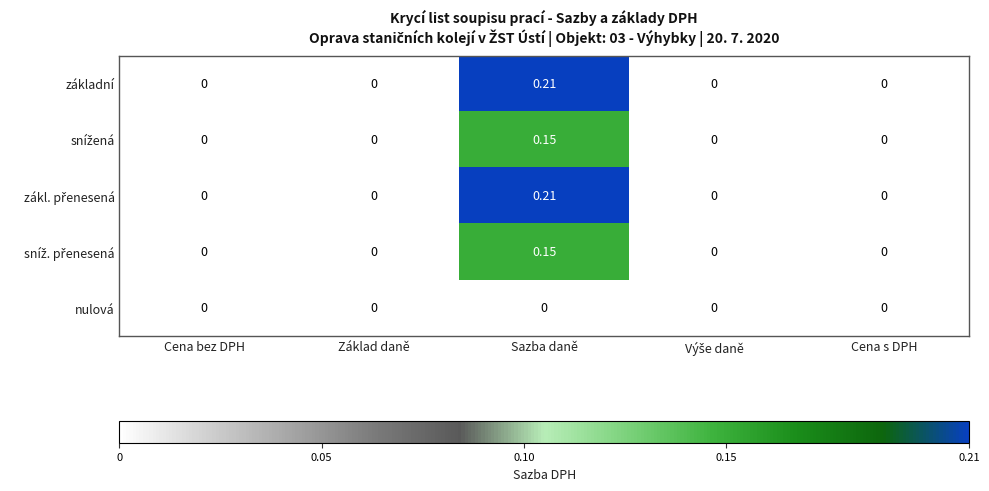

At which category is the sum across all series the highest?

Sazba daně